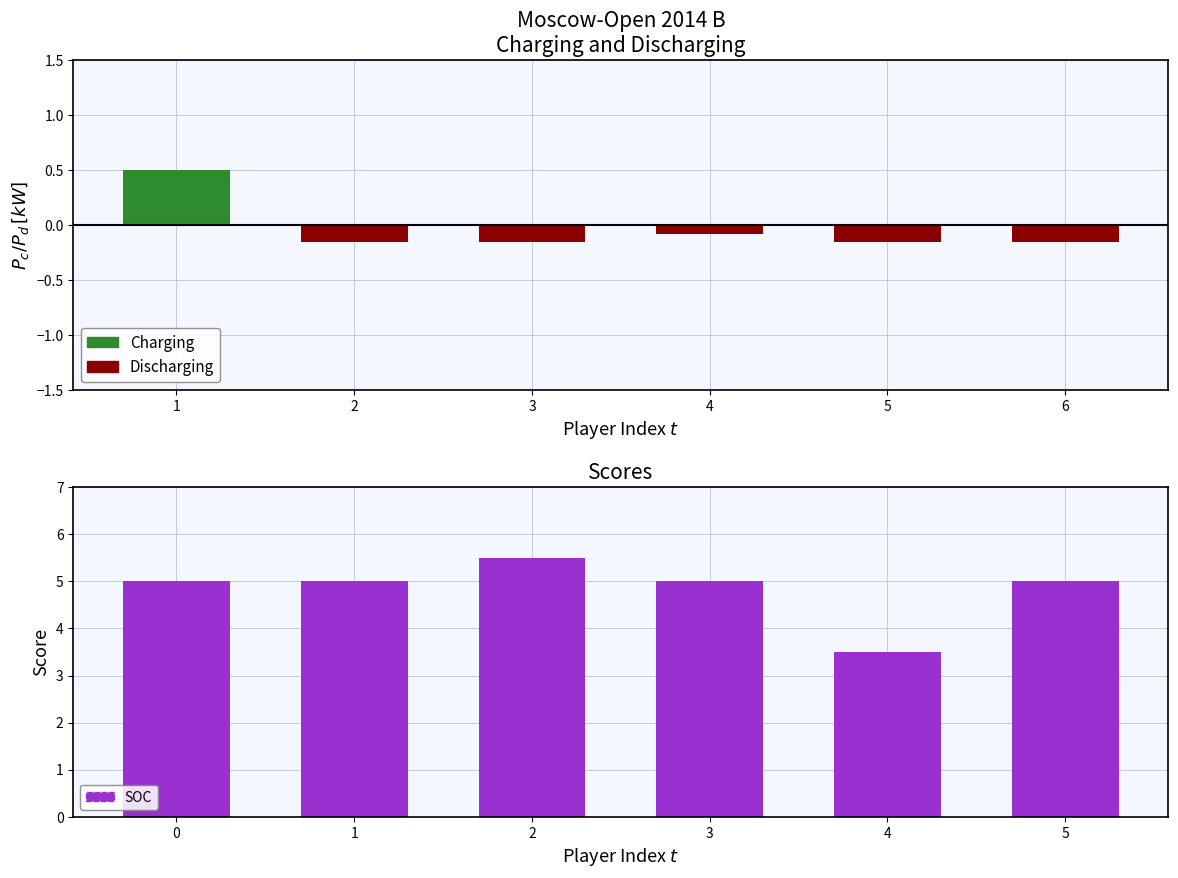

Between 1 and 6, which series saw the biggest shift?

Charging